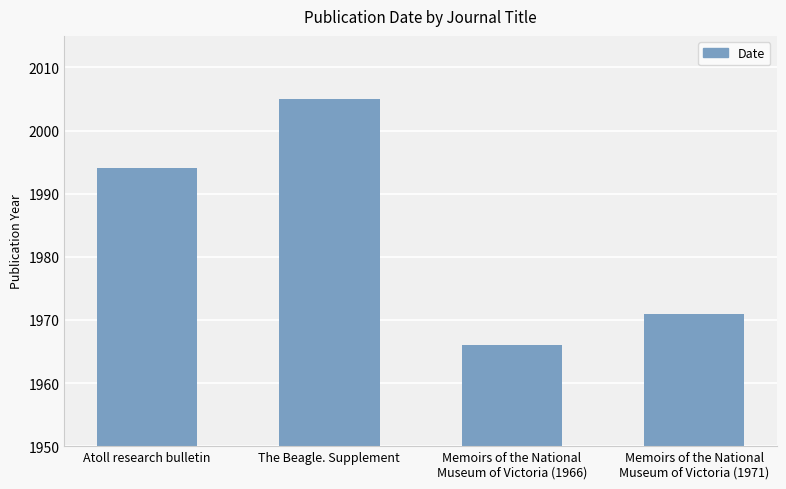

Reading left to right, extract all data points from this chart.

1994	2005	1966	1971